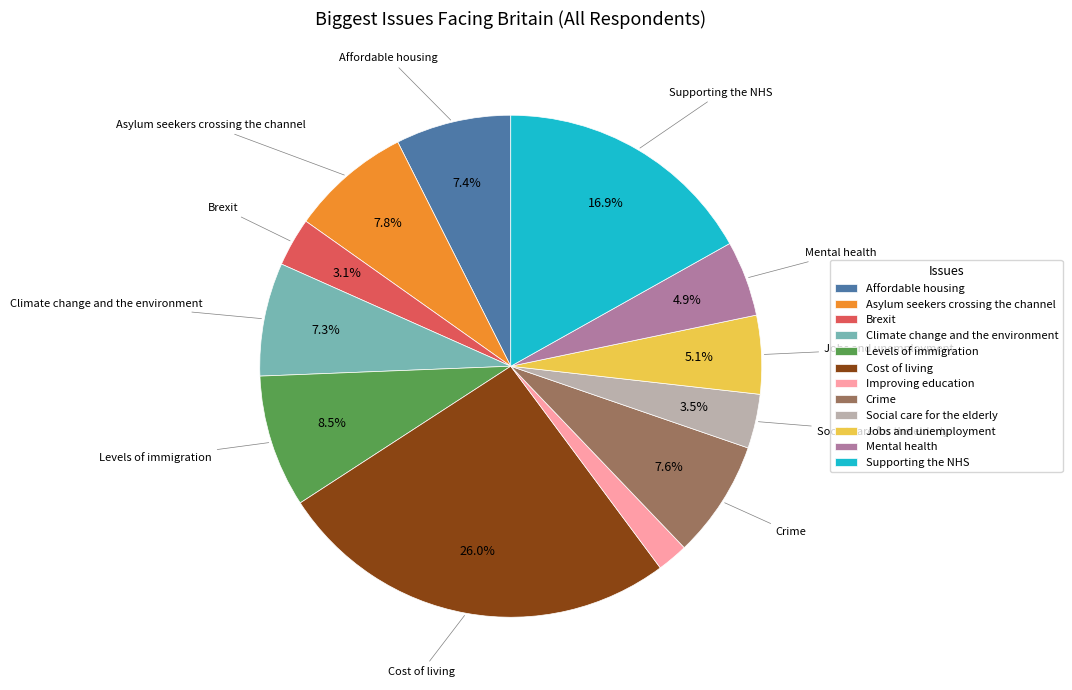

What portion of the pie excludes Levels of immigration?

91.5%